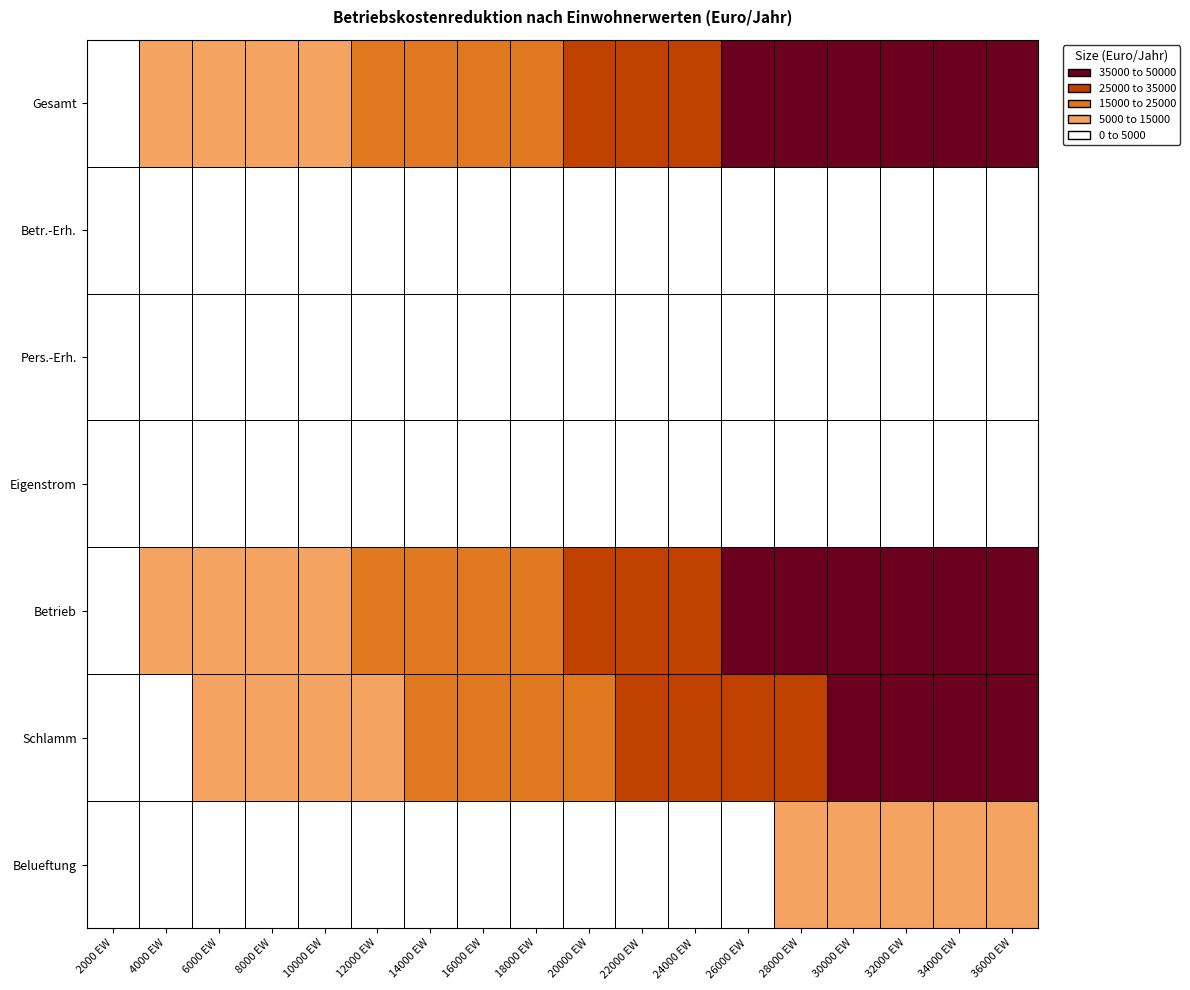

Reading left to right, what are all the values shown in this chart?

Belueftung: 2000 EW=362.0	4000 EW=723.9	6000 EW=1085.9	8000 EW=1447.9	10000 EW=1809.8	12000 EW=2171.8	14000 EW=2533.8	16000 EW=2895.8	18000 EW=3257.7	20000 EW=3619.7	22000 EW=3981.7	24000 EW=4343.6	26000 EW=4705.6	28000 EW=5067.6	30000 EW=5429.5	32000 EW=5791.5	34000 EW=6153.5	36000 EW=6515.4
Schlamm: 2000 EW=2342.8	4000 EW=4685.6	6000 EW=7028.3	8000 EW=9371.1	10000 EW=11713.9	12000 EW=14056.7	14000 EW=16399.4	16000 EW=18742.2	18000 EW=21085.0	20000 EW=23427.8	22000 EW=25770.5	24000 EW=28113.3	26000 EW=30456.1	28000 EW=32798.9	30000 EW=35141.7	32000 EW=37484.4	34000 EW=39827.2	36000 EW=42170.0
Betrieb: 2000 EW=2704.8	4000 EW=5409.5	6000 EW=8114.2	8000 EW=10819.0	10000 EW=13523.7	12000 EW=16228.5	14000 EW=18933.2	16000 EW=21638.0	18000 EW=24342.7	20000 EW=27047.5	22000 EW=29752.2	24000 EW=32457.0	26000 EW=35161.7	28000 EW=37866.4	30000 EW=40571.2	32000 EW=43275.9	34000 EW=45980.7	36000 EW=48685.4
Eigenstrom: 2000 EW=0.0	4000 EW=0.0	6000 EW=0.0	8000 EW=0.0	10000 EW=0.0	12000 EW=0.0	14000 EW=0.0	16000 EW=0.0	18000 EW=0.0	20000 EW=0.0	22000 EW=0.0	24000 EW=0.0	26000 EW=0.0	28000 EW=0.0	30000 EW=0.0	32000 EW=0.0	34000 EW=0.0	36000 EW=0.0
Pers.-Erh.: 2000 EW=0.0	4000 EW=0.0	6000 EW=0.0	8000 EW=0.0	10000 EW=0.0	12000 EW=0.0	14000 EW=0.0	16000 EW=0.0	18000 EW=0.0	20000 EW=0.0	22000 EW=0.0	24000 EW=0.0	26000 EW=0.0	28000 EW=0.0	30000 EW=0.0	32000 EW=0.0	34000 EW=0.0	36000 EW=0.0
Betr.-Erh.: 2000 EW=0.0	4000 EW=0.0	6000 EW=0.0	8000 EW=0.0	10000 EW=0.0	12000 EW=0.0	14000 EW=0.0	16000 EW=0.0	18000 EW=0.0	20000 EW=0.0	22000 EW=0.0	24000 EW=0.0	26000 EW=0.0	28000 EW=0.0	30000 EW=0.0	32000 EW=0.0	34000 EW=0.0	36000 EW=0.0
Gesamt: 2000 EW=2704.8	4000 EW=5409.5	6000 EW=8114.2	8000 EW=10819.0	10000 EW=13523.7	12000 EW=16228.5	14000 EW=18933.2	16000 EW=21638.0	18000 EW=24342.7	20000 EW=27047.5	22000 EW=29752.2	24000 EW=32457.0	26000 EW=35161.7	28000 EW=37866.4	30000 EW=40571.2	32000 EW=43275.9	34000 EW=45980.7	36000 EW=48685.4